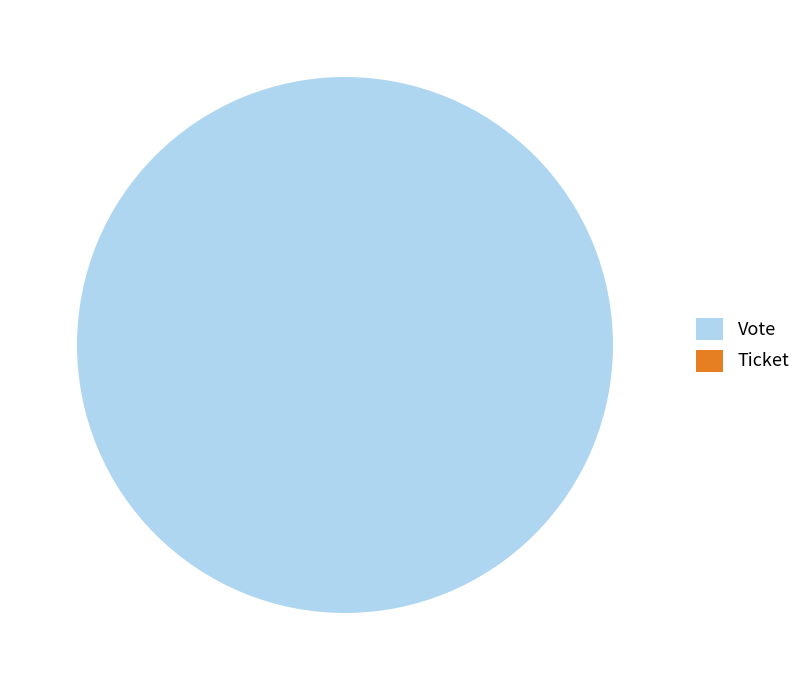

Count the number of slices in the pie.

2